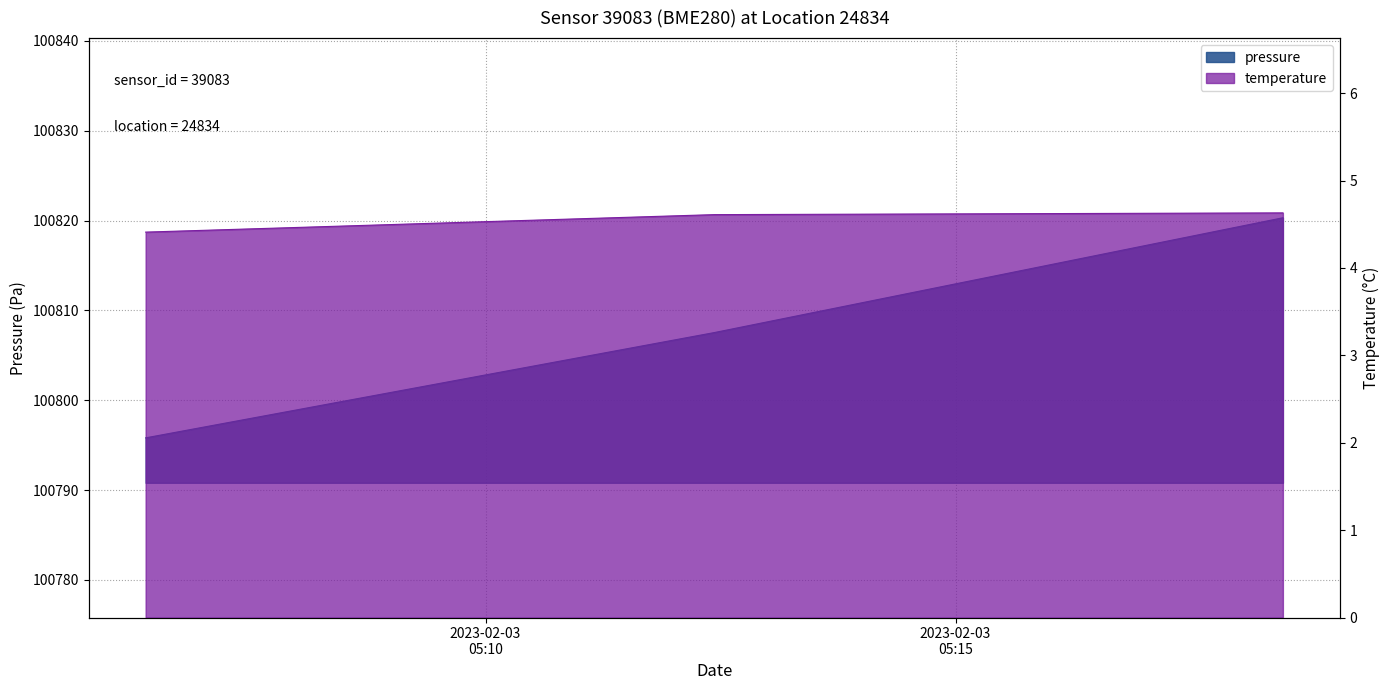

How many data points in pressure are above 100807?

2